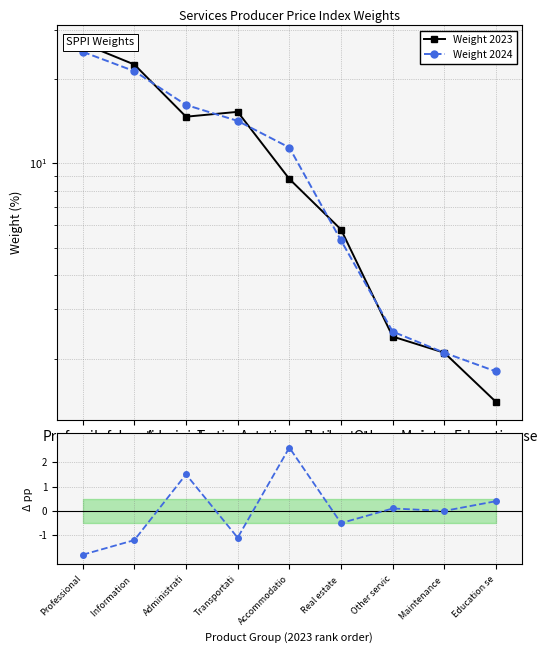

How many interior local valleys does the Pct Point Diff series have?

3